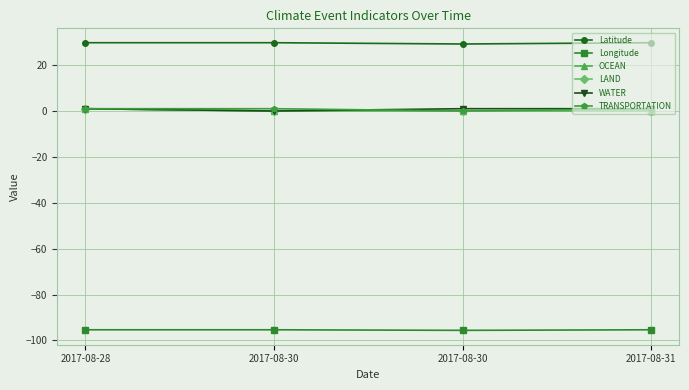

What is the total value across all series at 2017-08-31?

-63.6